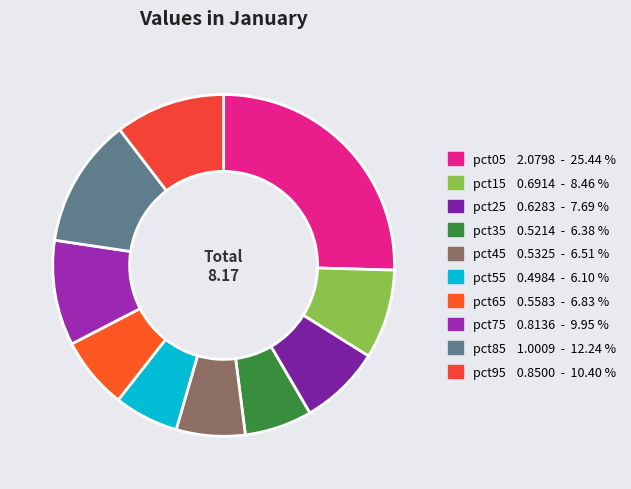

What is the ratio of the value at pct25 to the value at pct05?

0.3